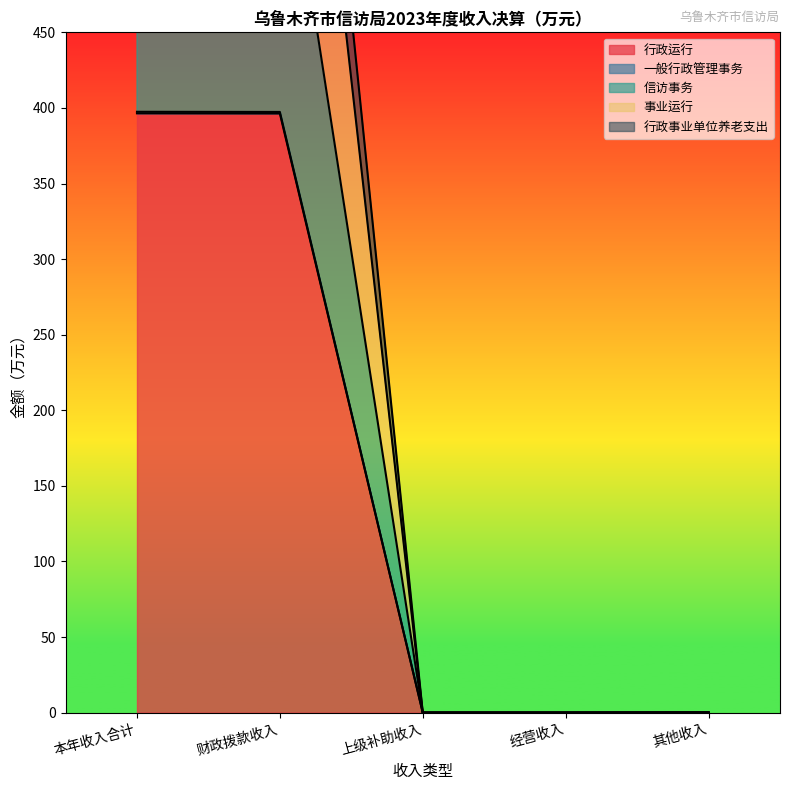

Reading left to right, list all the values displayed in this chart.

行政运行: 396.4	396.3	0.0	0.0	0.1
一般行政管理事务: 924.0	923.9	0.0	0.0	0.1
信访事务: 837.8	837.7	0.0	0.0	0.1
事业运行: 610.1	610.0	0.0	0.0	0.1
行政事业单位养老支出: 397.4	397.3	0.0	0.0	0.1